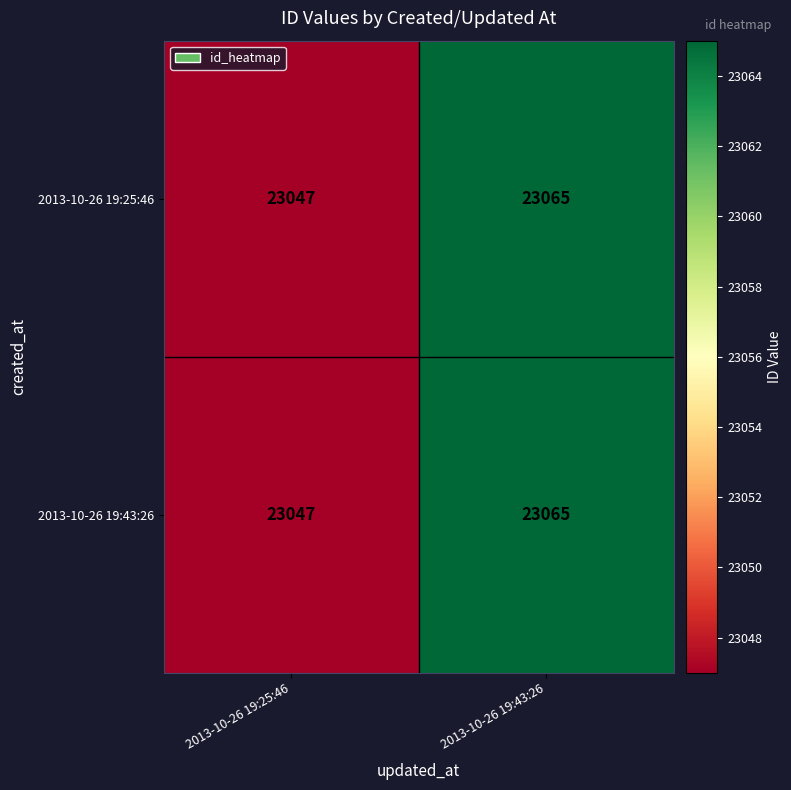

What is the average value of the 2013-10-26 19:43:26 series?

23056